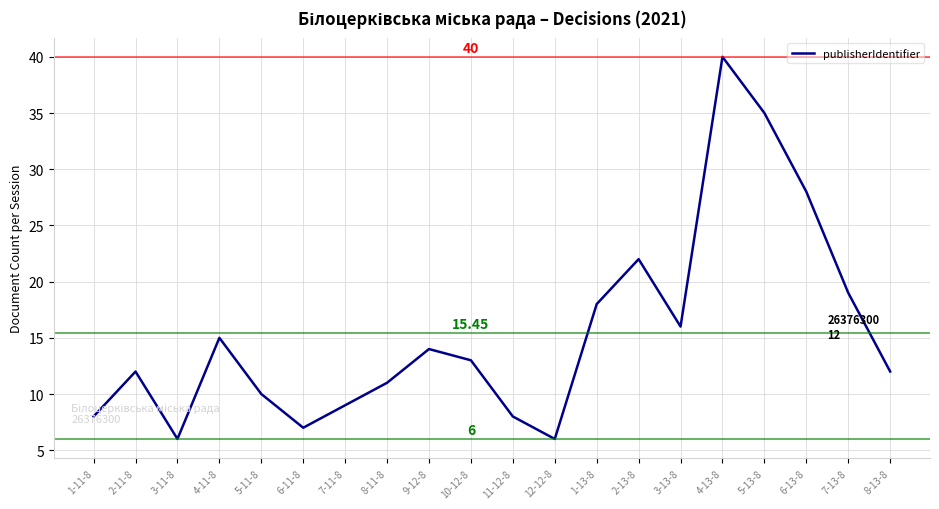

What is the difference between the maximum and minimum values?

34